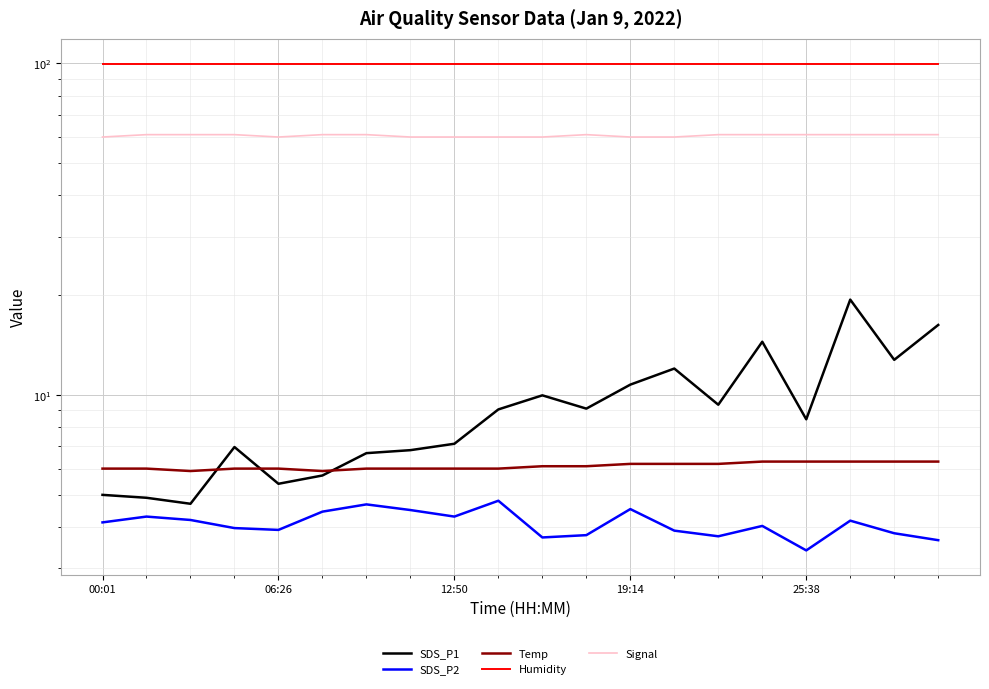

At which category is the sum across all series the highest?

17